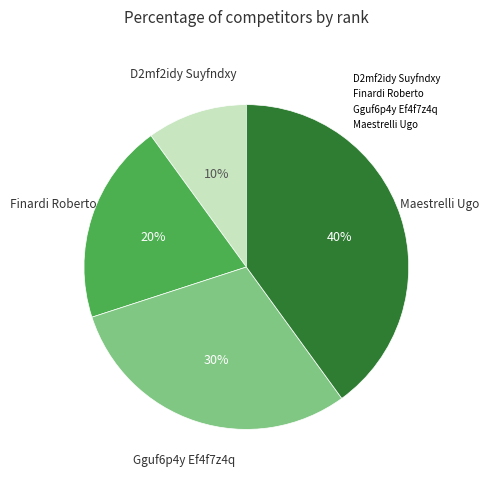

Which has a higher value, Maestrelli Ugo or Finardi Roberto?

Maestrelli Ugo